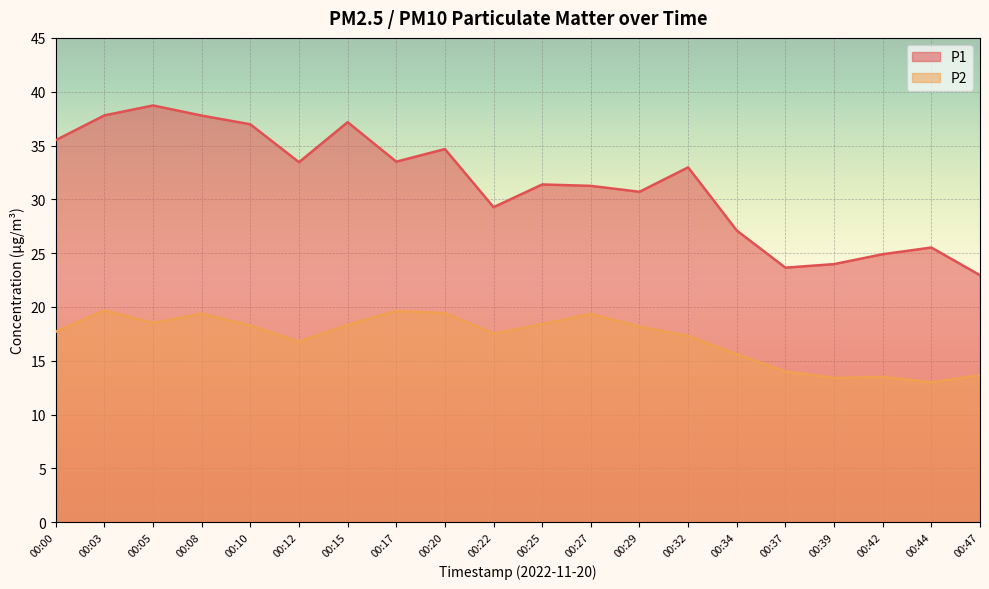

Is it true that P2 equals 3.8 at 00:34?

False